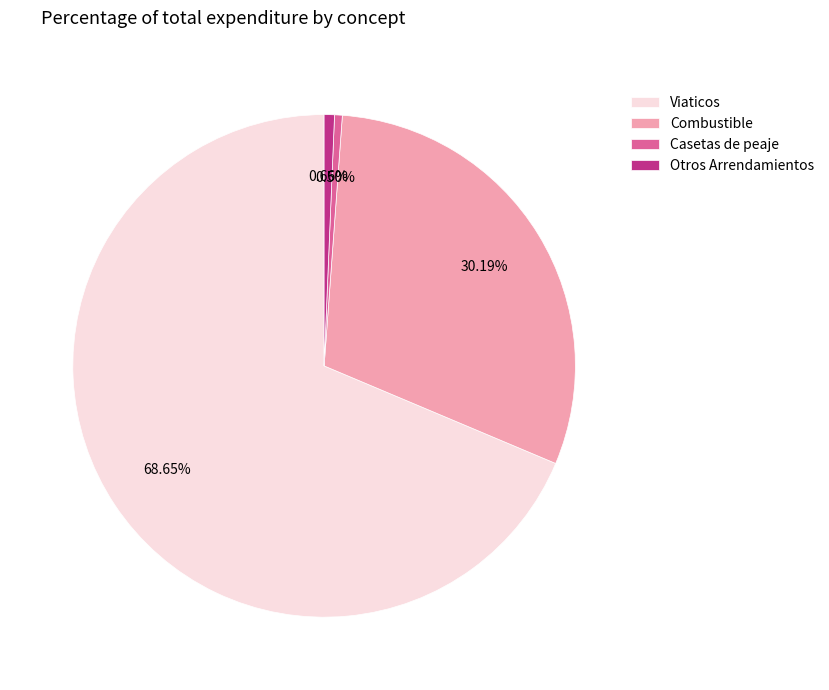

Is the sum of Otros Arrendamientos and Casetas de peaje greater than half?

No